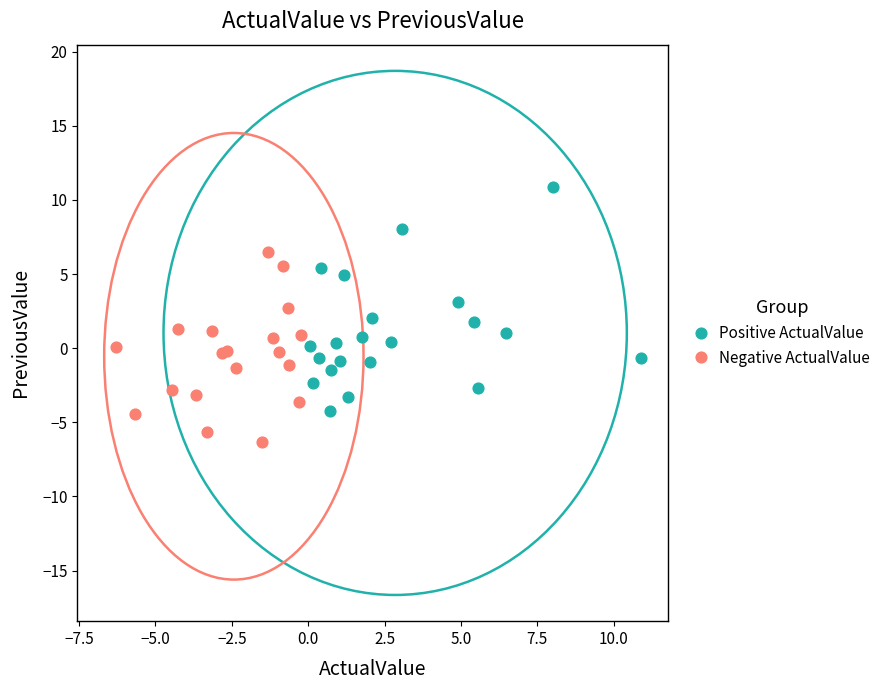

Which series has the largest Y range (max minus min)?

Positive ActualValue